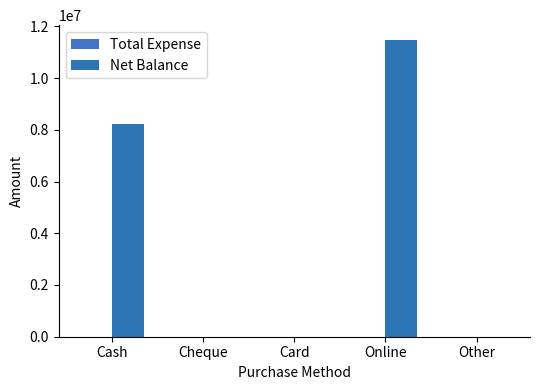

Rank the series at Cheque from lowest to highest value.

Total Expense, Net Balance